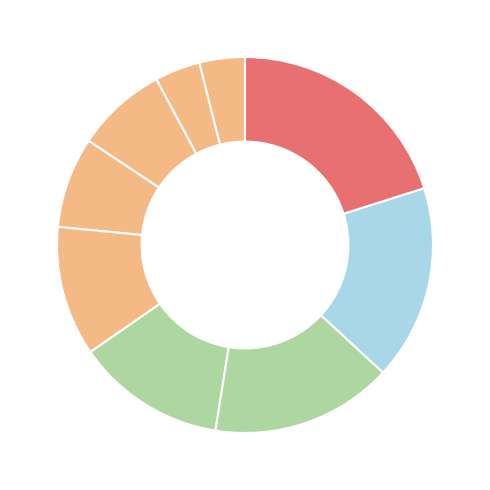

How many segments does this pie chart have?

9